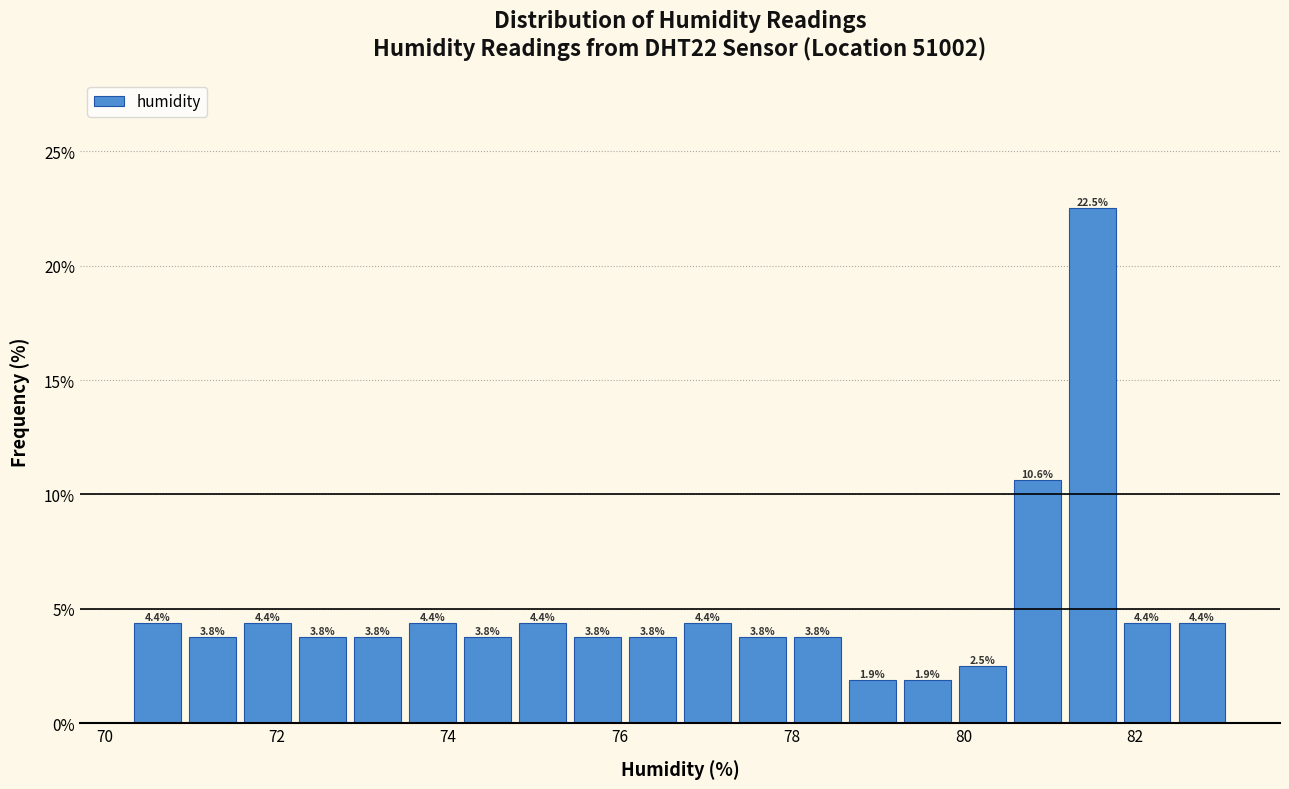

Around what value on the x-axis is the tallest bar? Give the approximate position of its centre, as read against the axis.

81.6